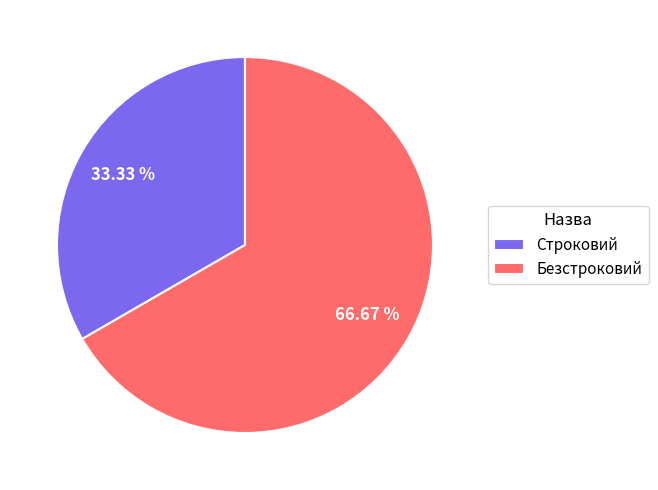

To the nearest percent, what portion does Безстроковий represent?

67%